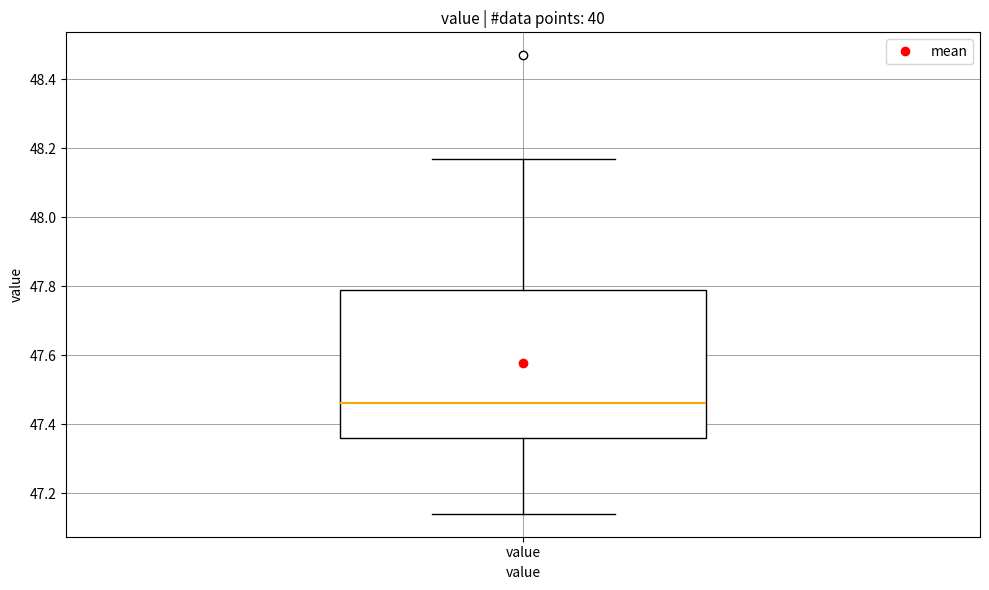

Read this box plot against the y-axis: the position of the median line, the range covered by the box, and the ends of both whiskers. The values are not printed on the chart, so give them approximately, as read against the axis.

median 47.46, box 47.36 to 47.80, whiskers 47.14 to 48.18